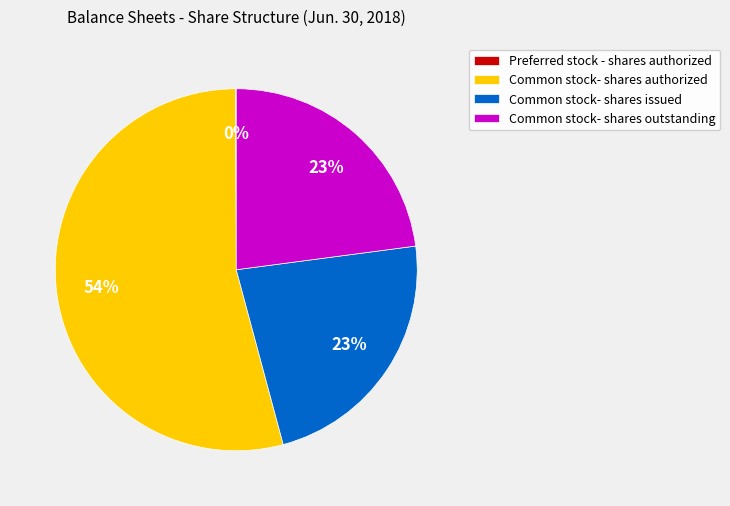

Is it true that Common stock- shares authorized is 63% of the pie?

False